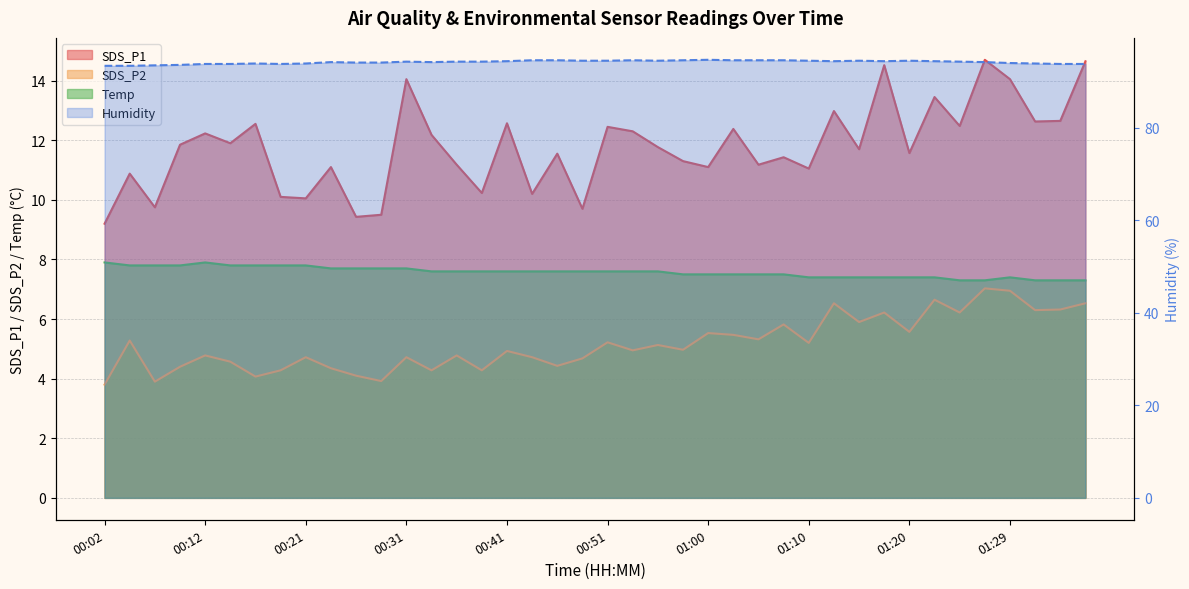

What is the maximum value for Temp?

7.9